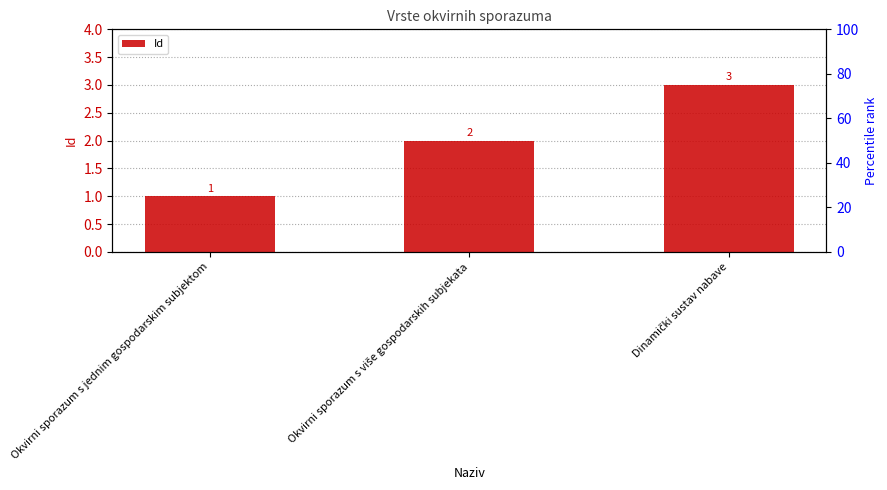

The value at Okvirni sporazum s jednim gospodarskim subjektom is 1. True or false?

True